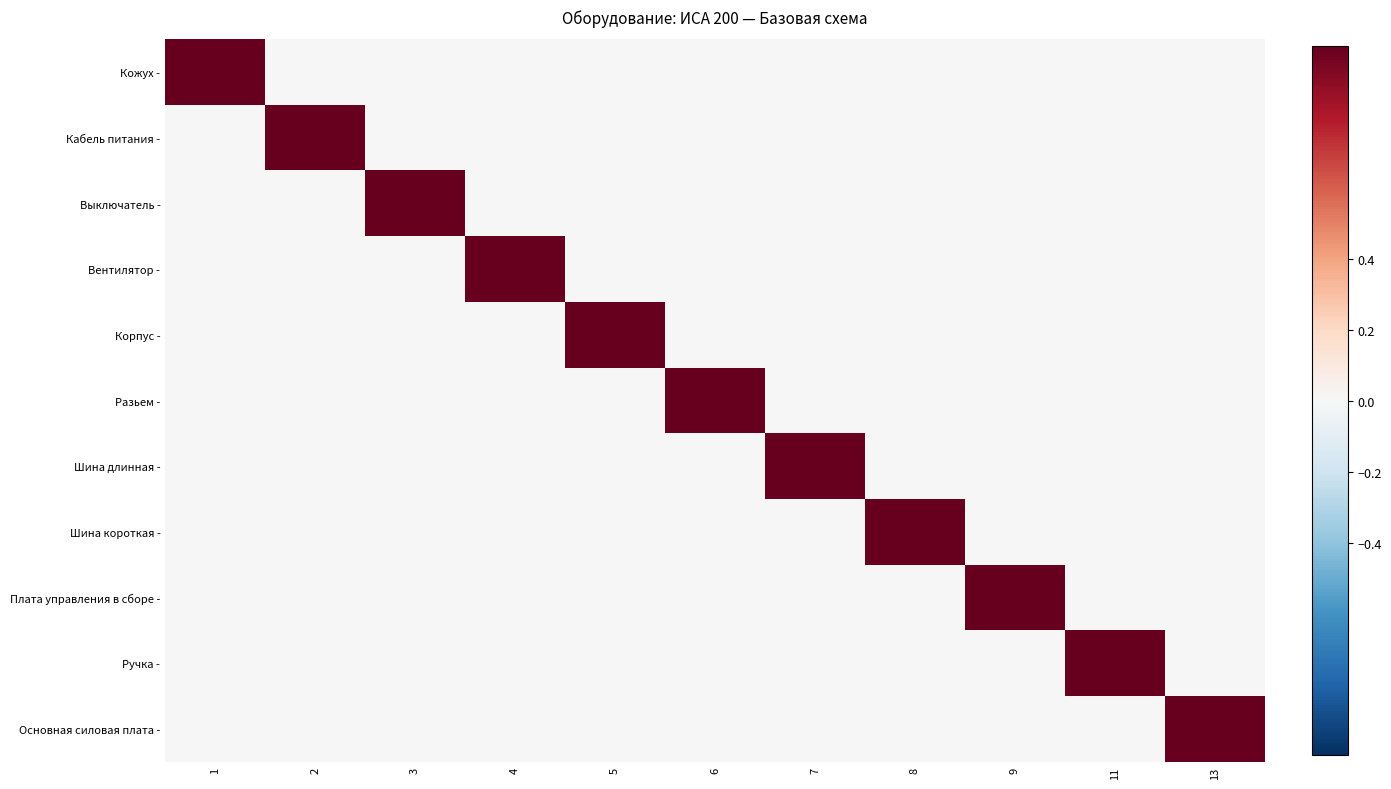

At 1, list the series in order from largest to smallest.

Кожух -, Кабель питания -, Выключатель -, Вентилятор -, Корпус -, Разьем -, Шина длинная -, Шина короткая -, Плата управления в сборе -, Ручка -, Основная силовая плата -